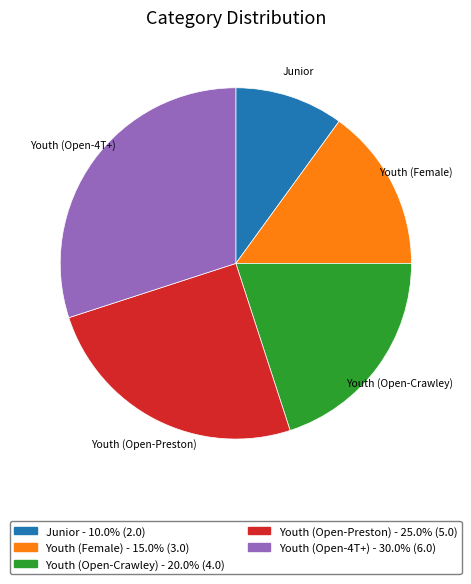

Rank the categories by value from lowest to highest.

Junior, Youth (Female), Youth (Open-Crawley), Youth (Open-Preston), Youth (Open-4T+)